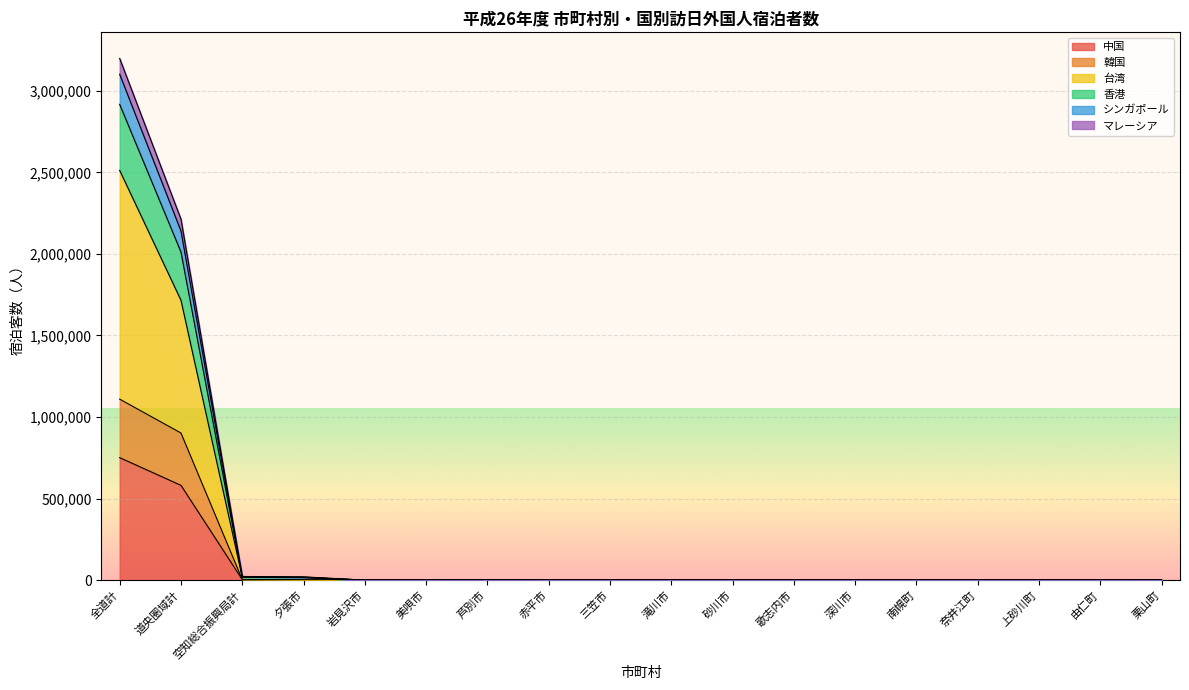

At which category is the sum across all series the highest?

全道計